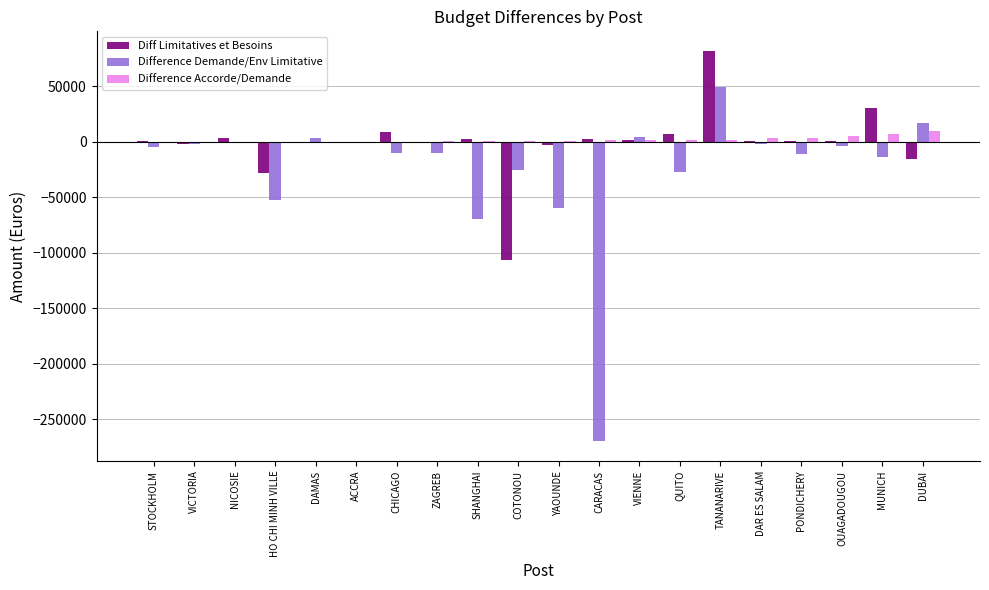

Which category has the highest value across all series?

TANANARIVE